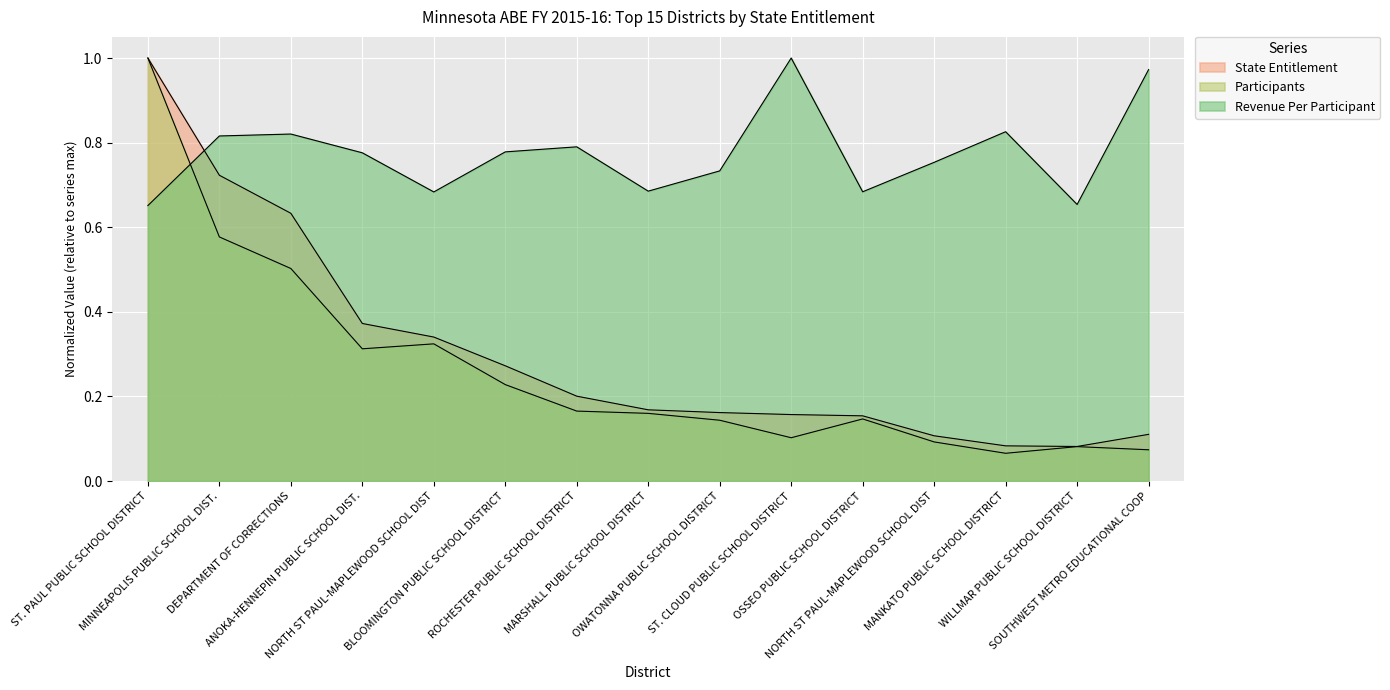

Which category has the highest value in the State Entitlement series?

ST. PAUL PUBLIC SCHOOL DISTRICT